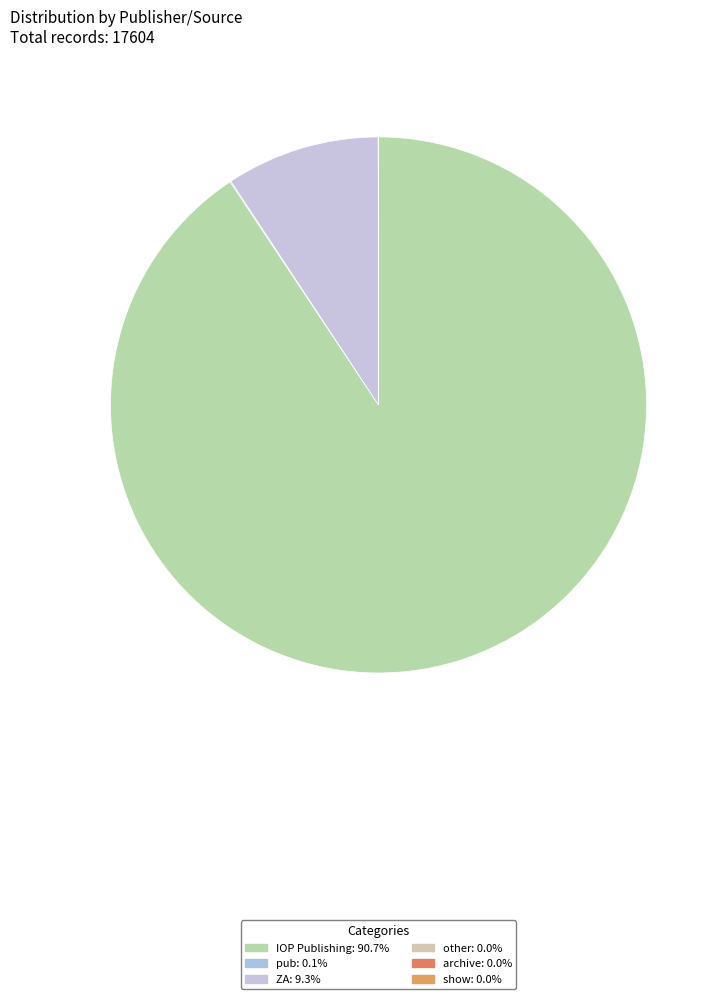

How many slices are in this pie chart?

6